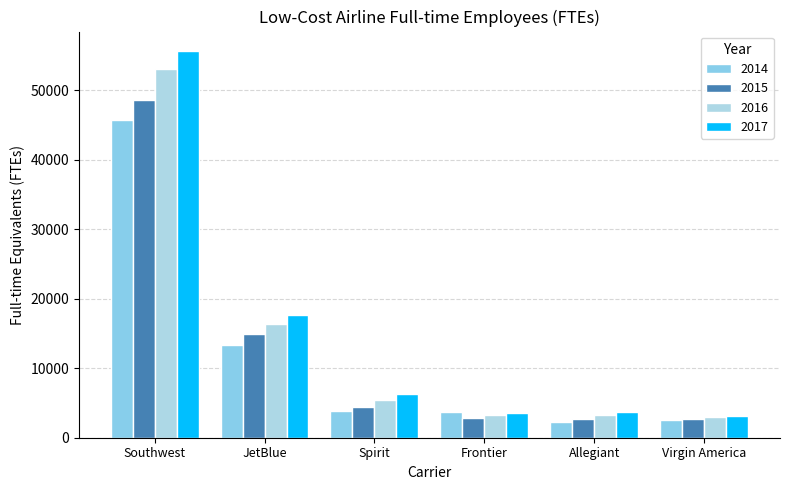

What position from the right is Southwest?

6